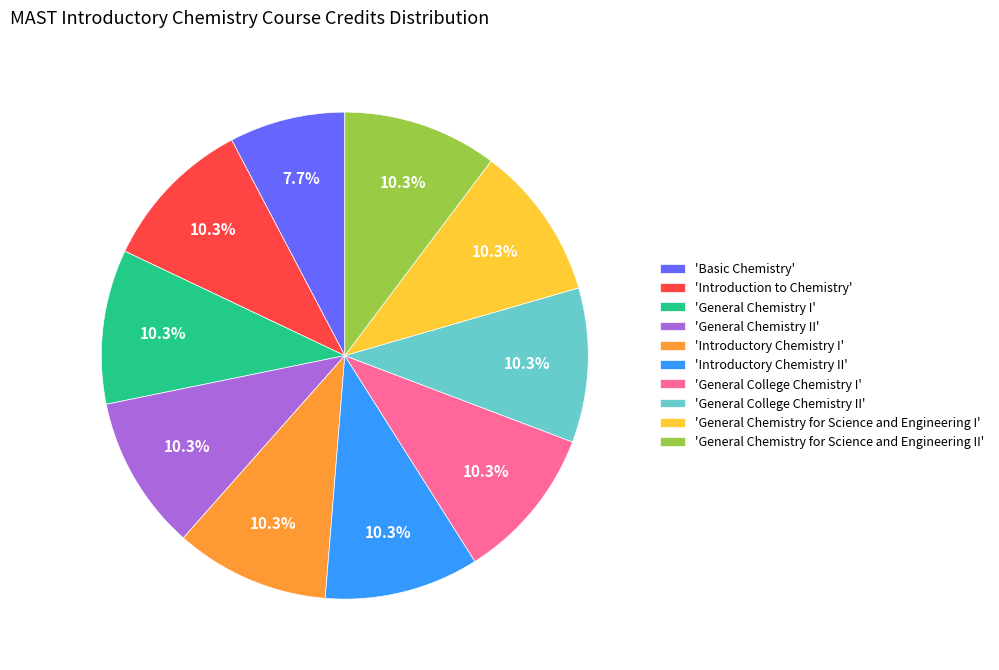

How many segments does this pie chart have?

10